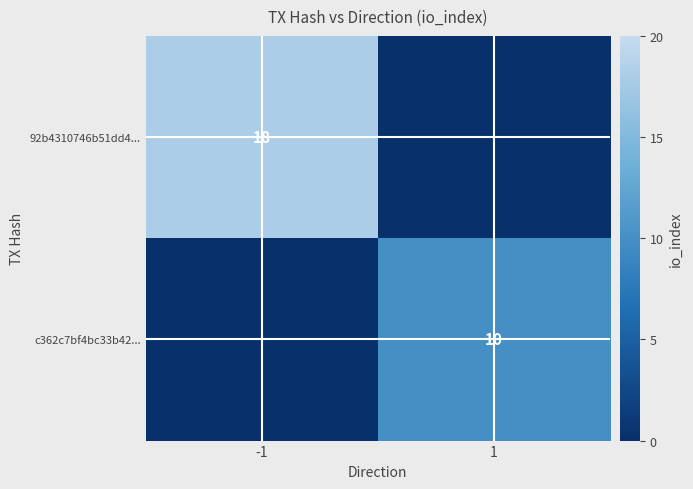

Count the number of data series in this chart.

2